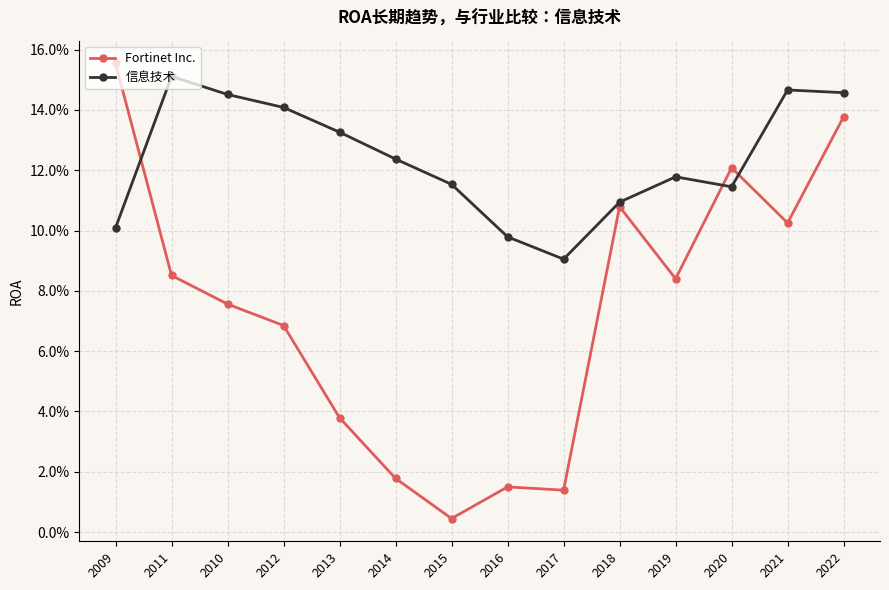

How many 信息技术 values are between 0 and 1?

14